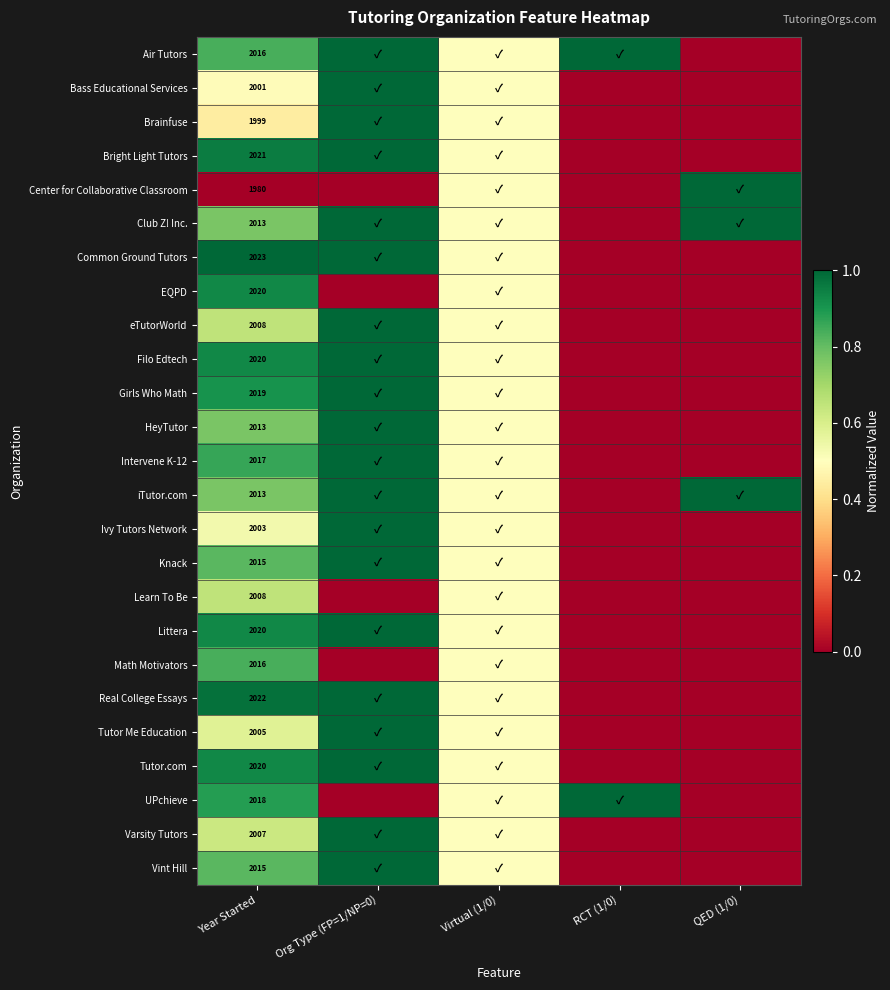

How many data points does each series have?

5